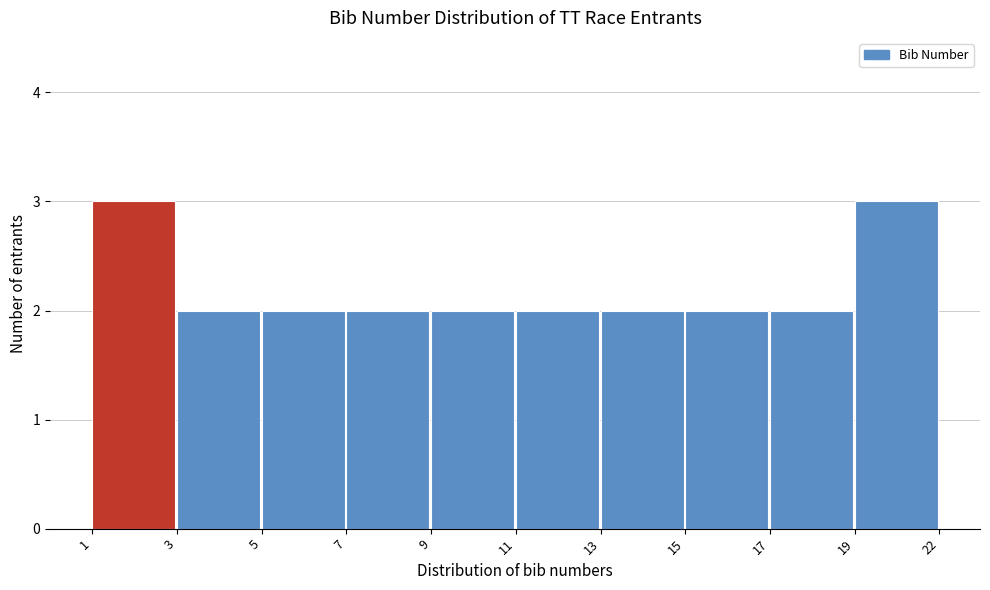

Reading left to right, list all the values displayed in this chart.

3	2	2	2	2	2	2	2	2	3